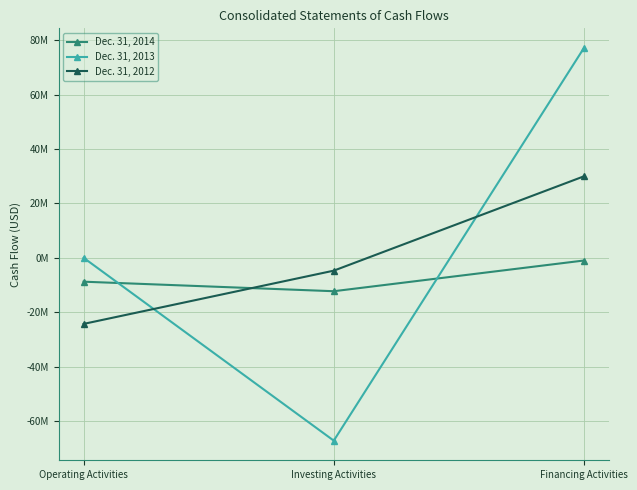

What are all the series names shown in the legend?

Dec. 31, 2014, Dec. 31, 2013, Dec. 31, 2012